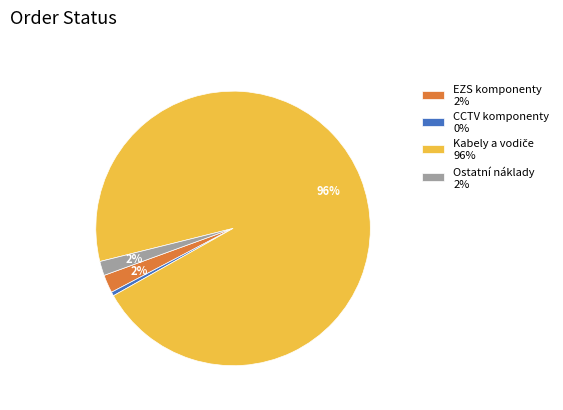

How many segments does this pie chart have?

4